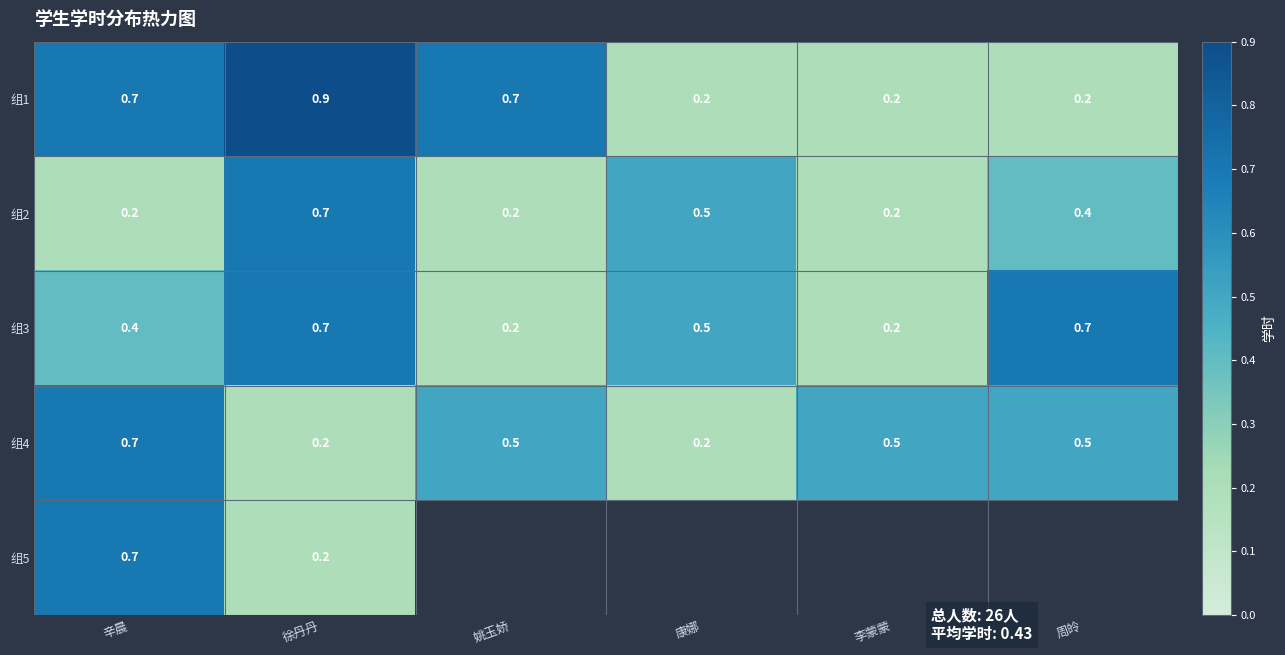

What is the difference between the highest and lowest values at 姚玉娇?

0.5